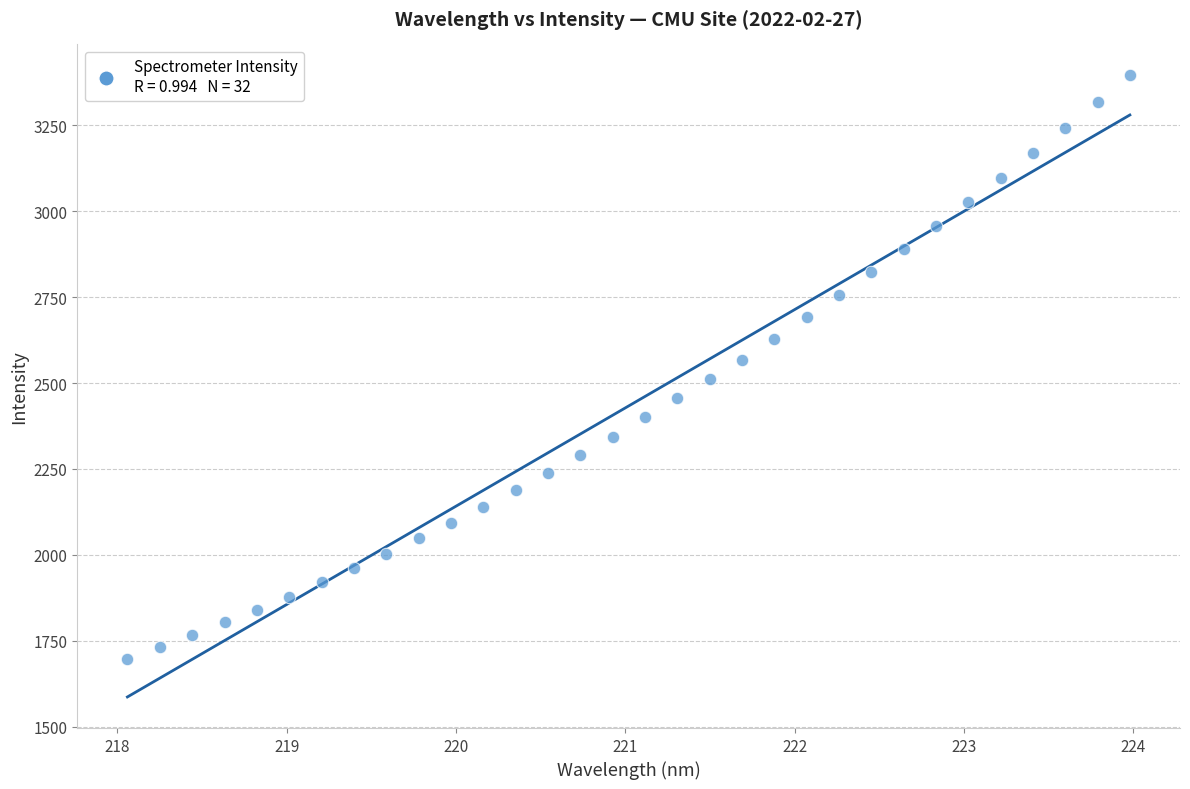

What is the range of Y values (max minus min)?

1697.8